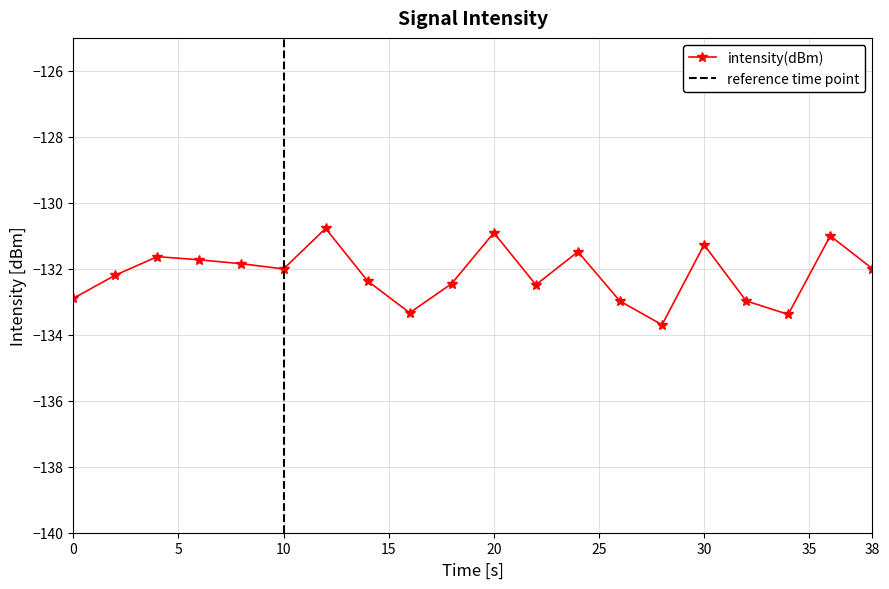

What is the sum of all values?

-2643.4